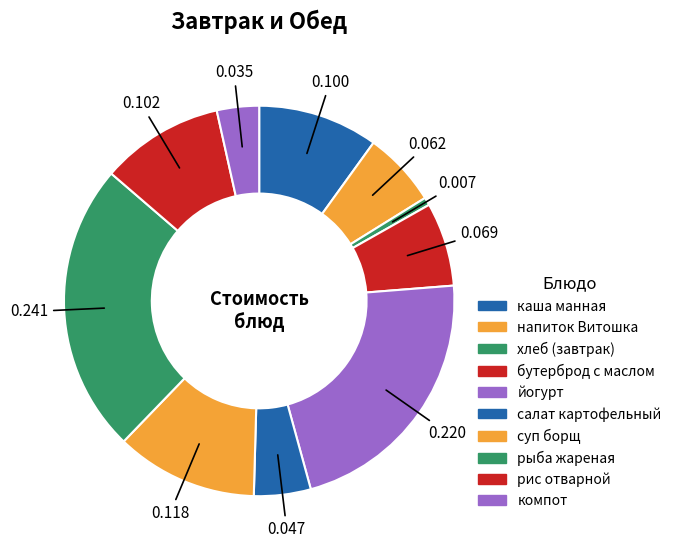

To the nearest percent, what is the average slice percentage?

10%